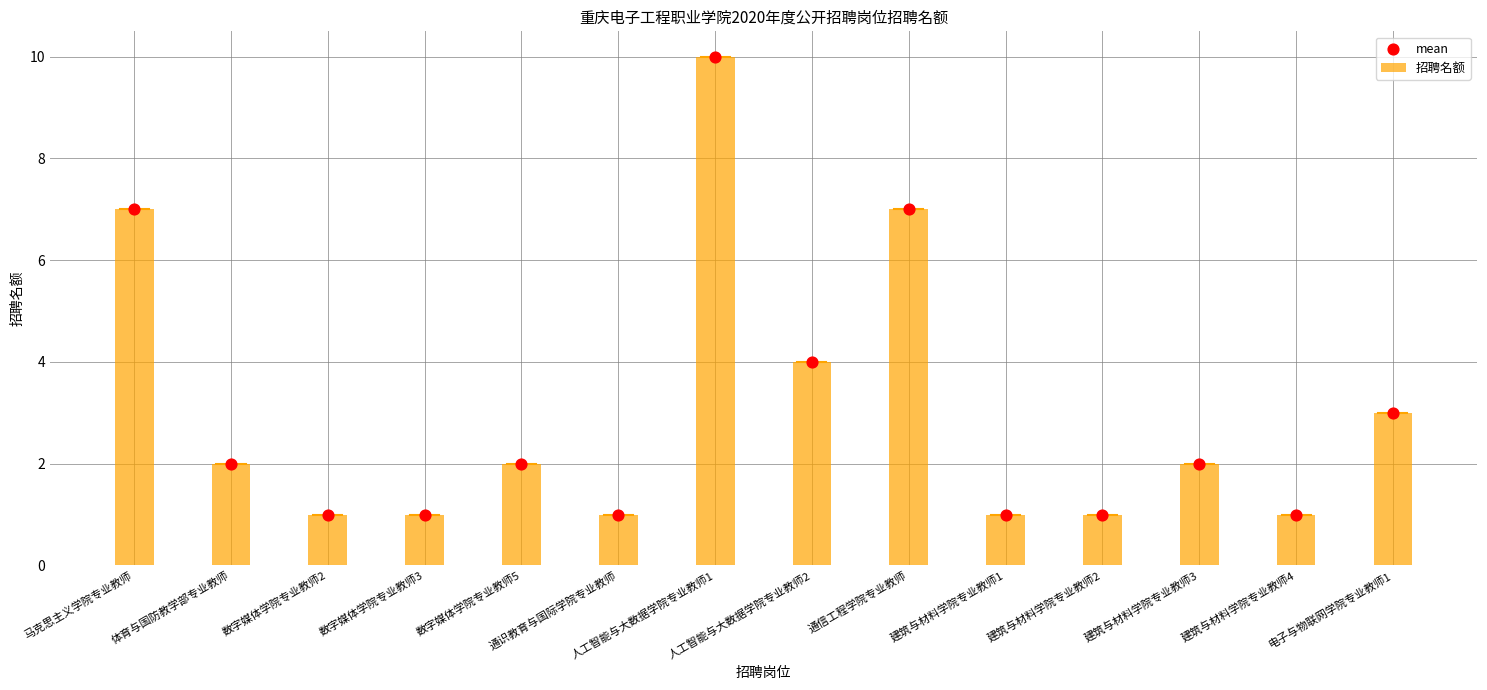

At which category is the sum across all series the highest?

人工智能与大数据学院专业教师1